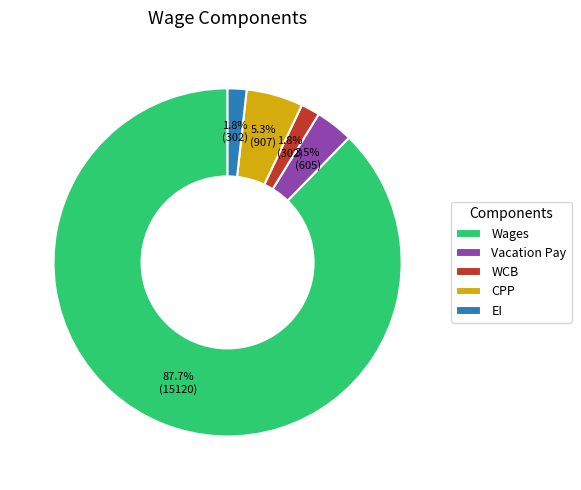

Is EI the majority of the pie?

No